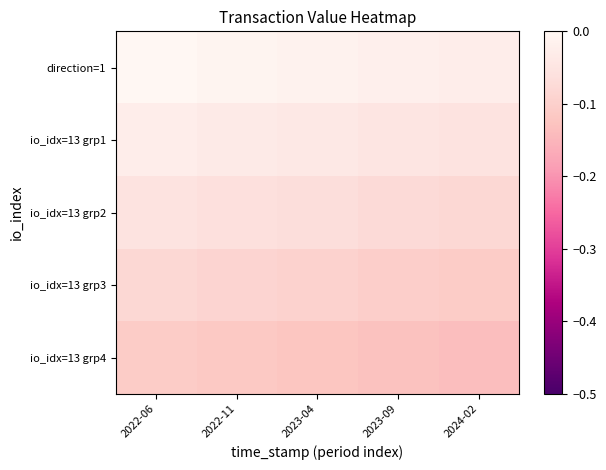

Reading right to left, what are all the values shown in this chart?

direction=1: 2024-02=-0.0	2023-09=-0.0	2023-04=-0.0	2022-11=-0.0	2022-06=-0.0
io_idx=13 grp1: 2024-02=-0.1	2023-09=-0.0	2023-04=-0.0	2022-11=-0.0	2022-06=-0.0
io_idx=13 grp2: 2024-02=-0.1	2023-09=-0.1	2023-04=-0.1	2022-11=-0.1	2022-06=-0.1
io_idx=13 grp3: 2024-02=-0.1	2023-09=-0.1	2023-04=-0.1	2022-11=-0.1	2022-06=-0.1
io_idx=13 grp4: 2024-02=-0.1	2023-09=-0.1	2023-04=-0.1	2022-11=-0.1	2022-06=-0.1